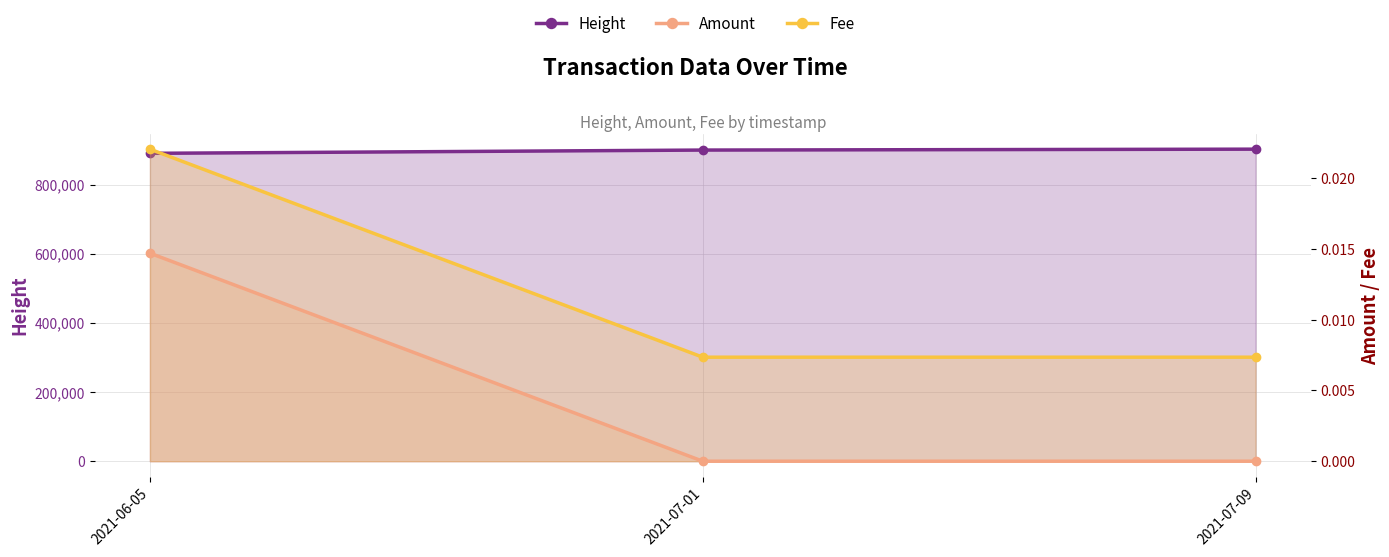

Is it true that Amount equals 0.0 at 2021-07-01?

True